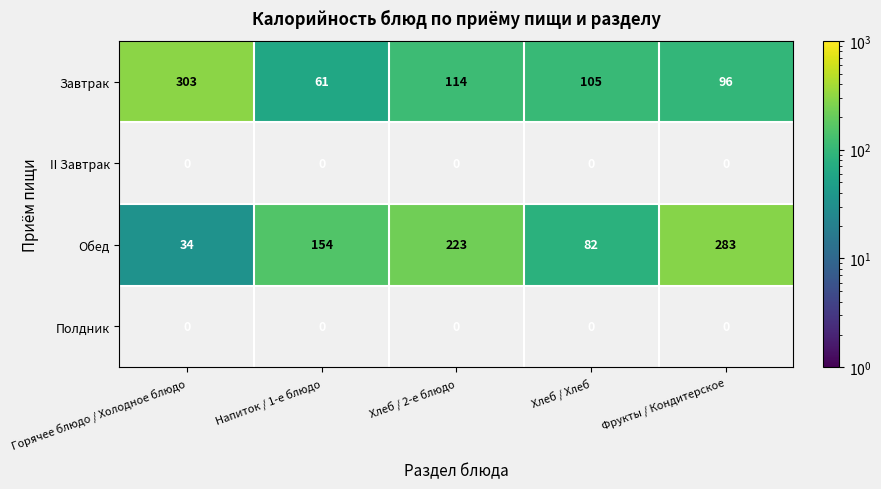

At which label does Завтрак first exceed 105?

Горячее блюдо / Холодное блюдо